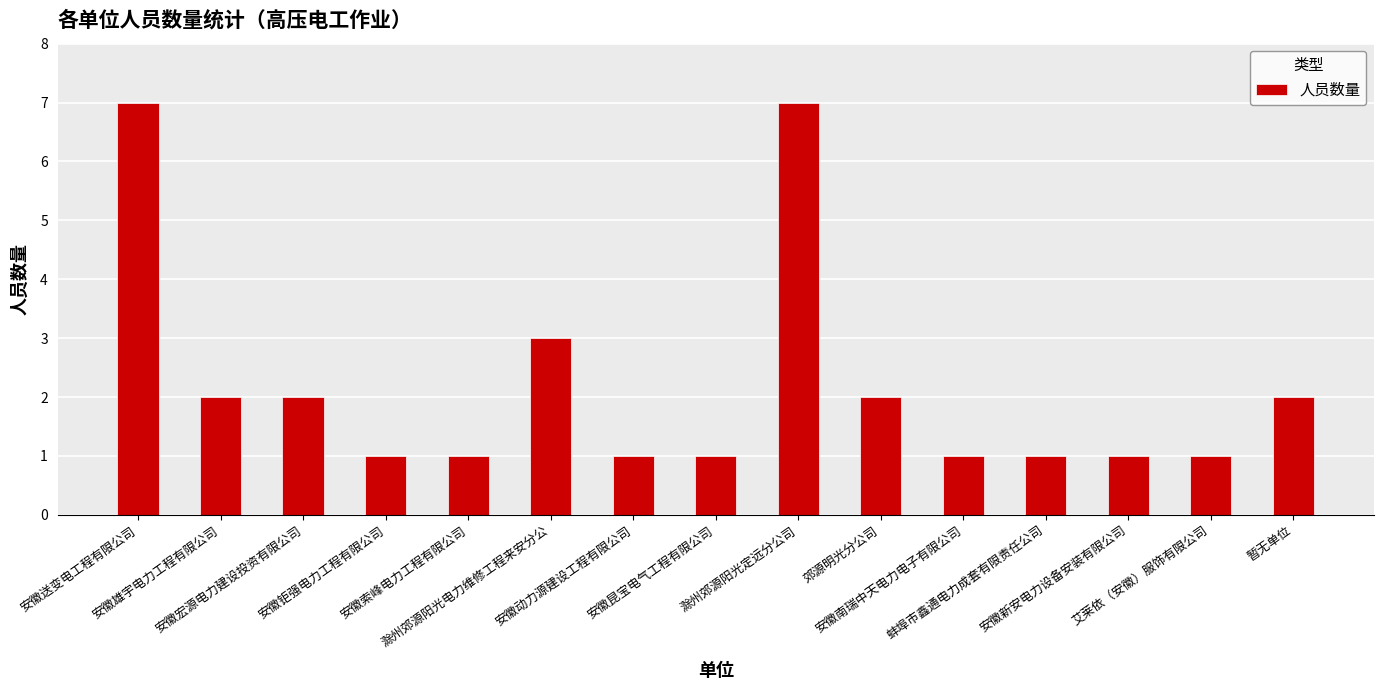

Between 艾莱依（安徽）服饰有限公司 and 滁州郊源阳光定远分公司, which is larger?

滁州郊源阳光定远分公司